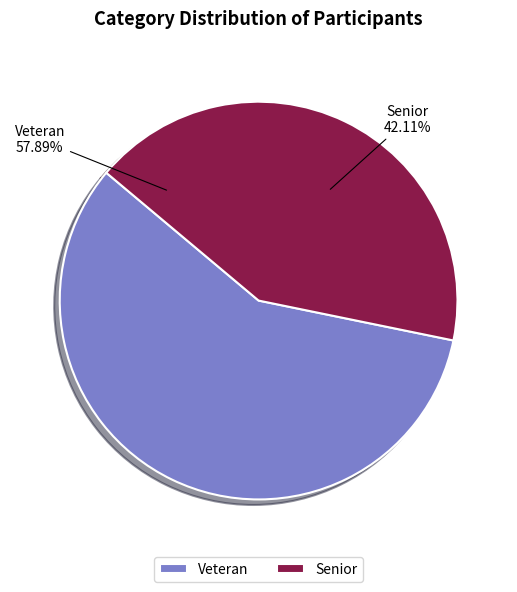

To the nearest percent, what is the difference between the largest and smallest slice percentages?

16%